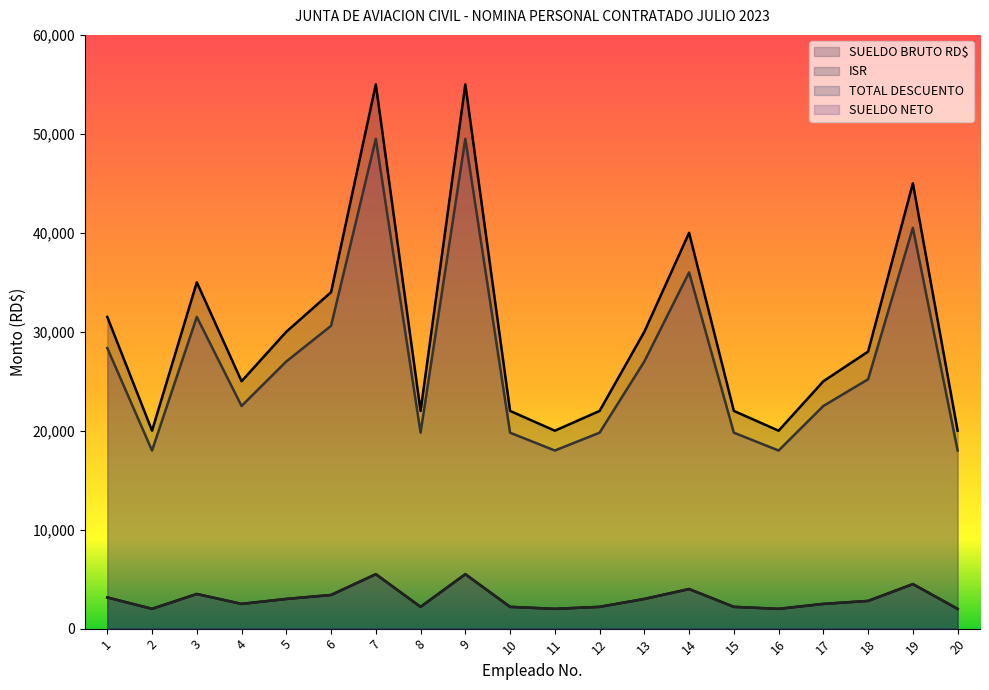

Reading left to right, what are all the values shown in this chart?

SUELDO BRUTO RD$: 1=31500	2=20000	3=35000	4=25000	5=30000	6=34000	7=55000	8=22000	9=55000	10=22000	11=20000	12=22000	13=30000	14=40000	15=22000	16=20000	17=25000	18=28000	19=45000	20=20000
ISR: 1=3150	2=2000	3=3500	4=2500	5=3000	6=3400	7=5500	8=2200	9=5500	10=2200	11=2000	12=2200	13=3000	14=4000	15=2200	16=2000	17=2500	18=2800	19=4500	20=2000
TOTAL DESCUENTO: 1=3150	2=2000	3=3500	4=2500	5=3000	6=3400	7=5500	8=2200	9=5500	10=2200	11=2000	12=2200	13=3000	14=4000	15=2200	16=2000	17=2500	18=2800	19=4500	20=2000
SUELDO NETO: 1=28350	2=18000	3=31500	4=22500	5=27000	6=30600	7=49500	8=19800	9=49500	10=19800	11=18000	12=19800	13=27000	14=36000	15=19800	16=18000	17=22500	18=25200	19=40500	20=18000